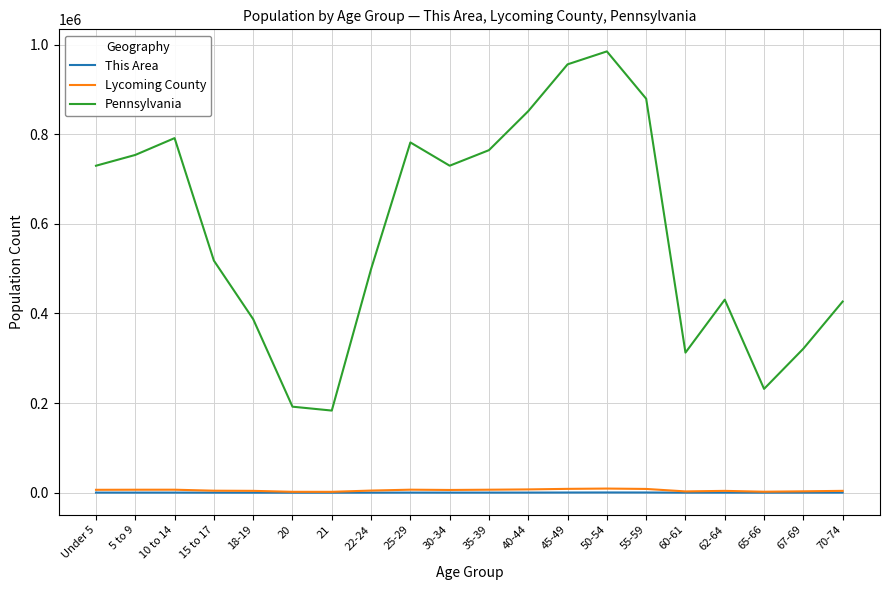

What is the minimum value for Lycoming County?

1955